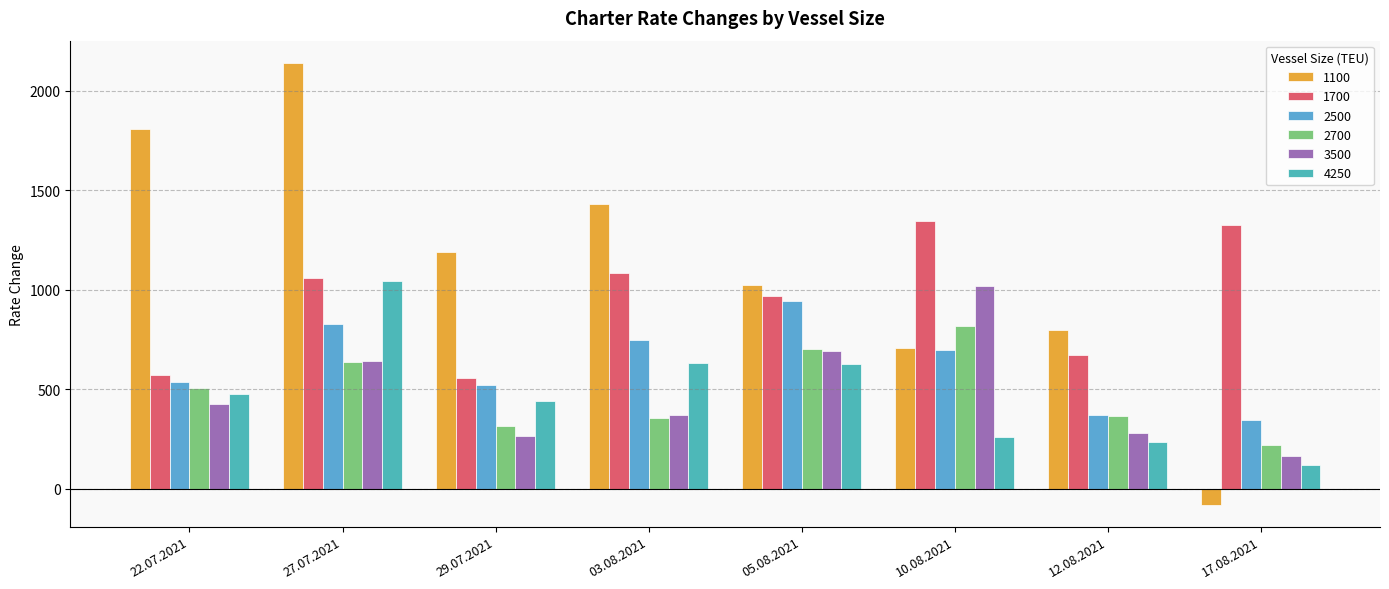

Which series has the largest range (max minus min)?

1100